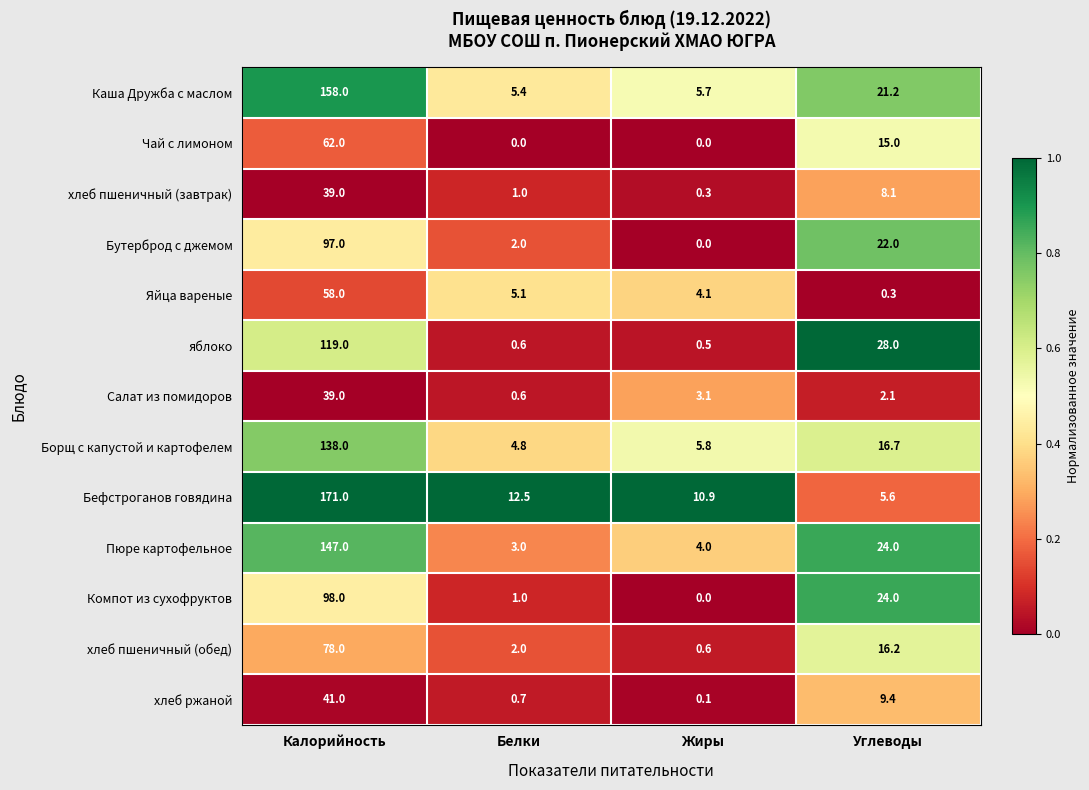

What is the average value of the Борщ с капустой и картофелем series?

41.3